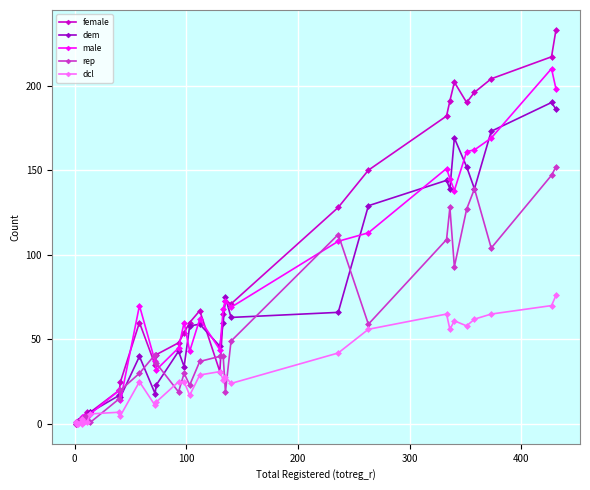

How many lines are shown in the chart?

5